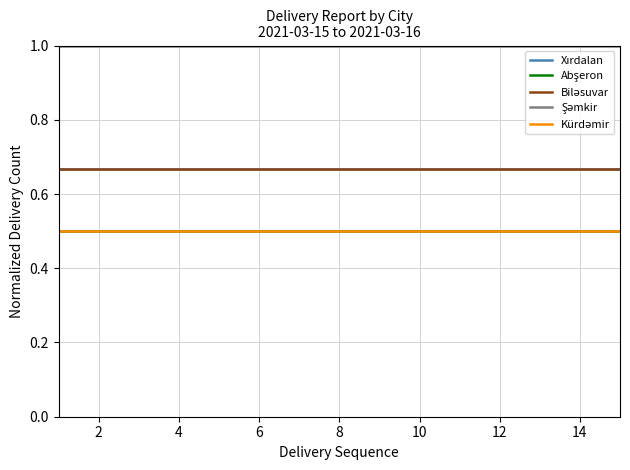

True or false: Abşeron has more than 2 points higher than both neighbors.

False